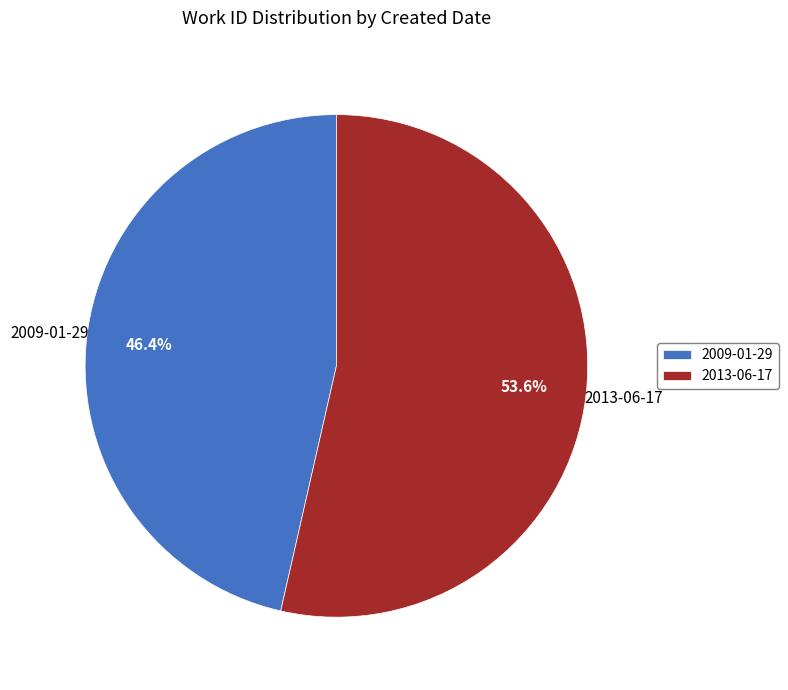

Is it true that 2009-01-29 is 46% of the pie?

True